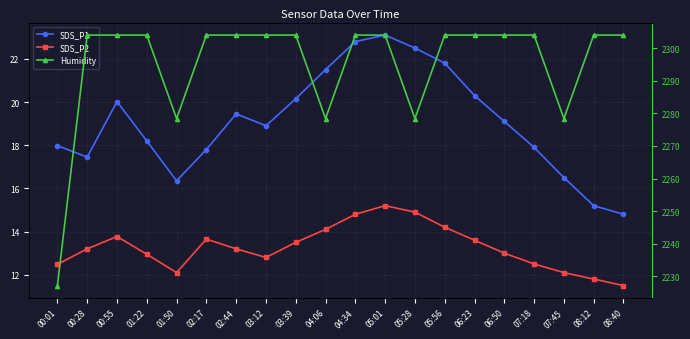

The SDS_P2 series shows 21.9 at 03:12. True or false?

False